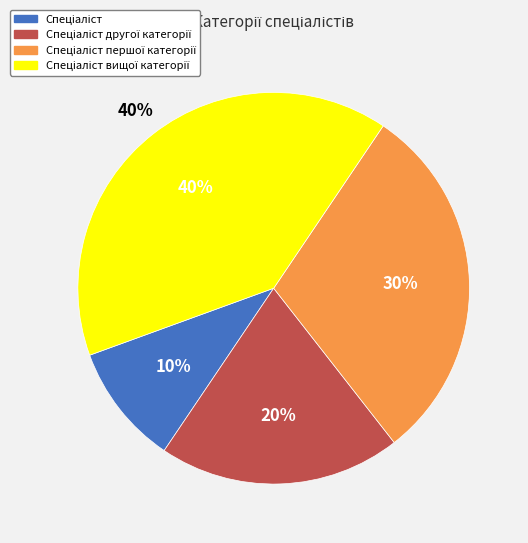

Is Спеціаліст the majority of the pie?

No